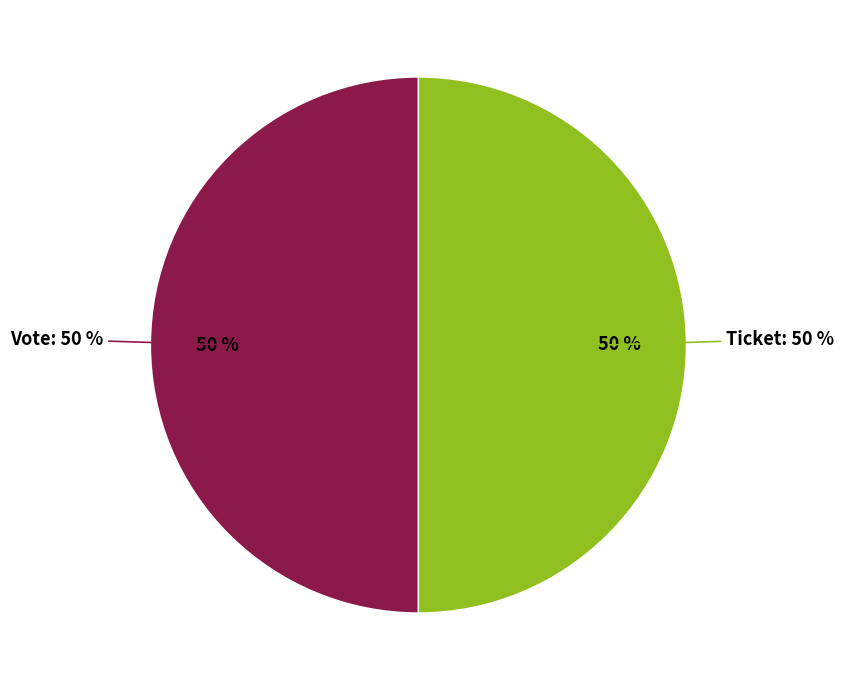

What percentage do Vote (io_index=1) and Ticket (io_index=0) together represent?

100.0%